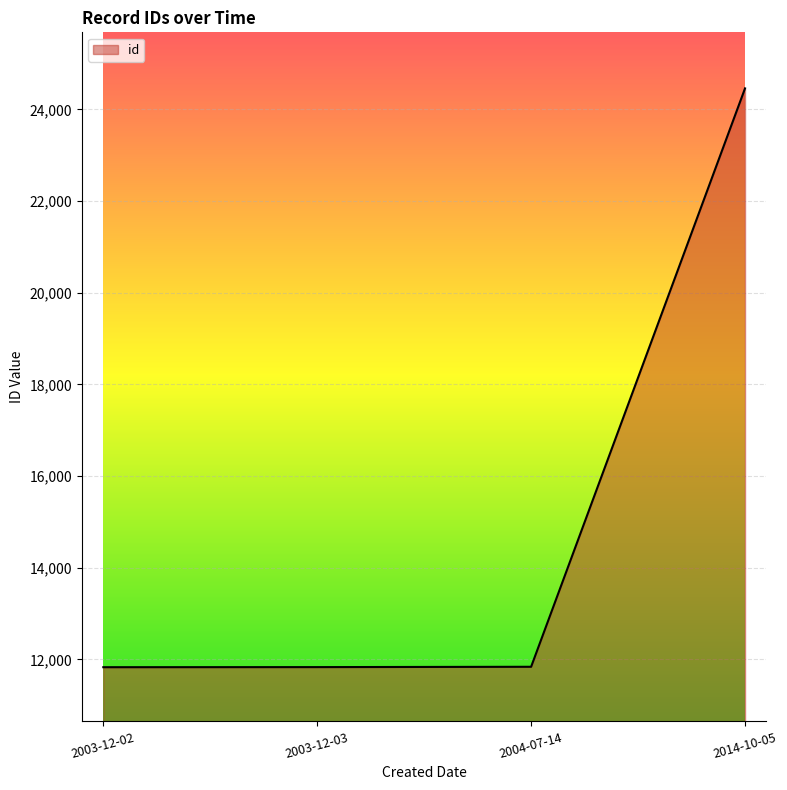

What position from the left is 2004-07-14?

3